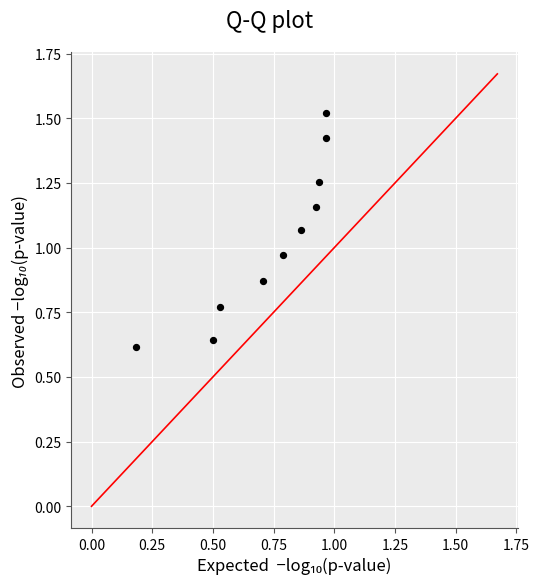

What is the average X value?

0.7